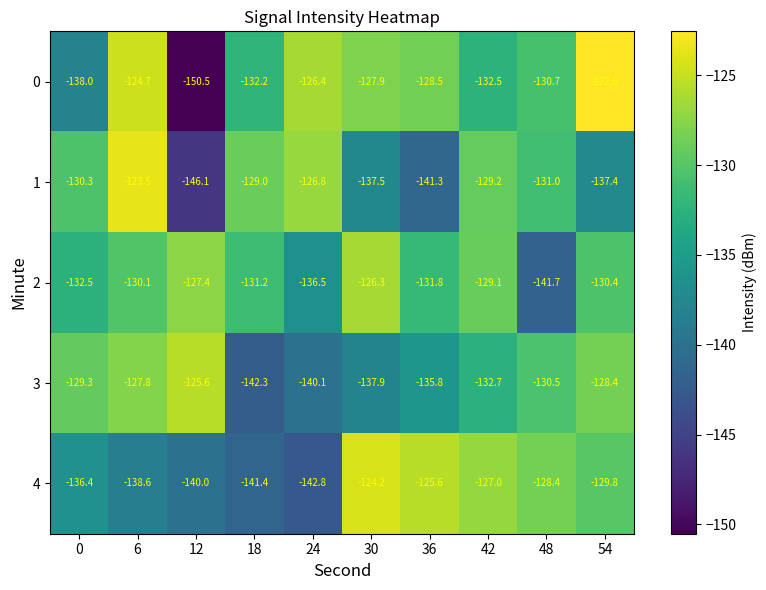

Which category has the lowest value across all series?

12